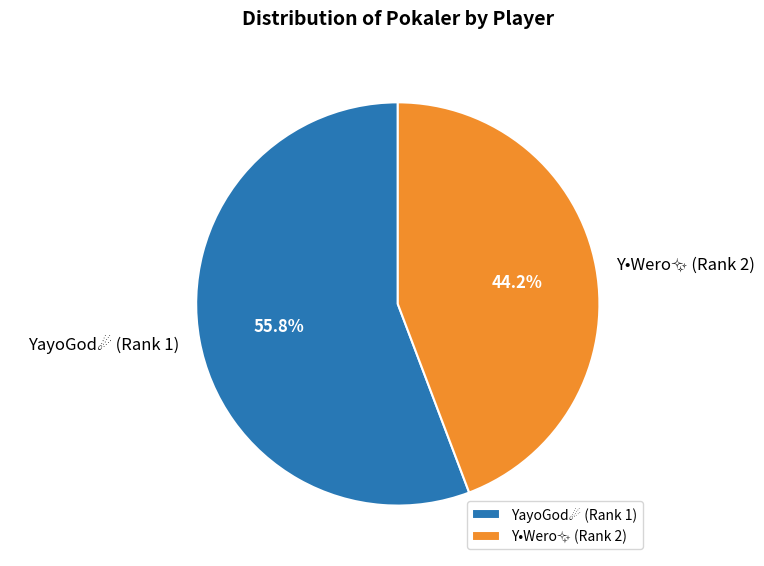

How many segments does this pie chart have?

2